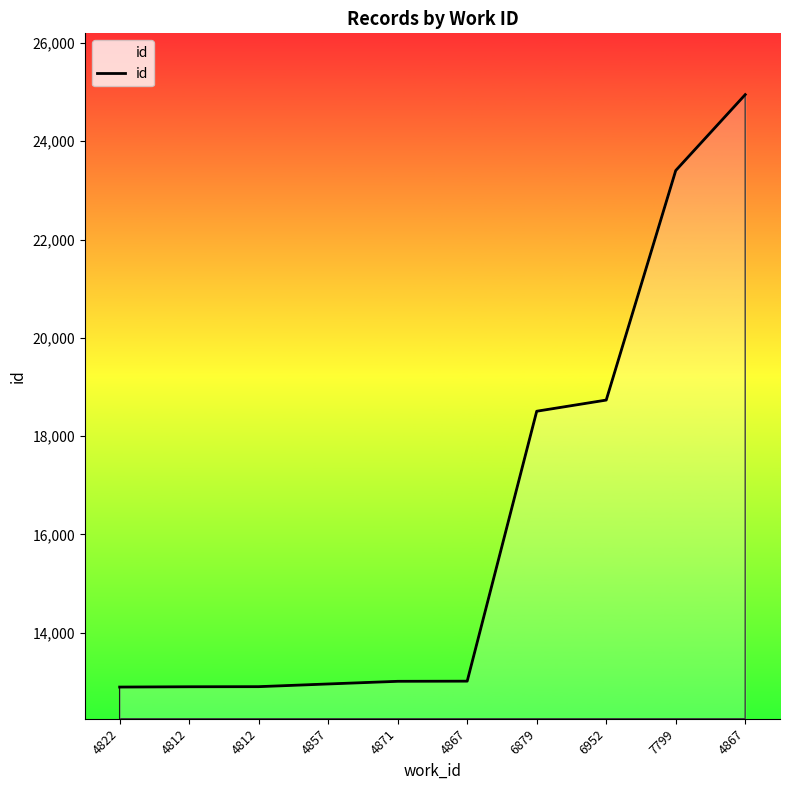

How many series are shown in this chart?

1